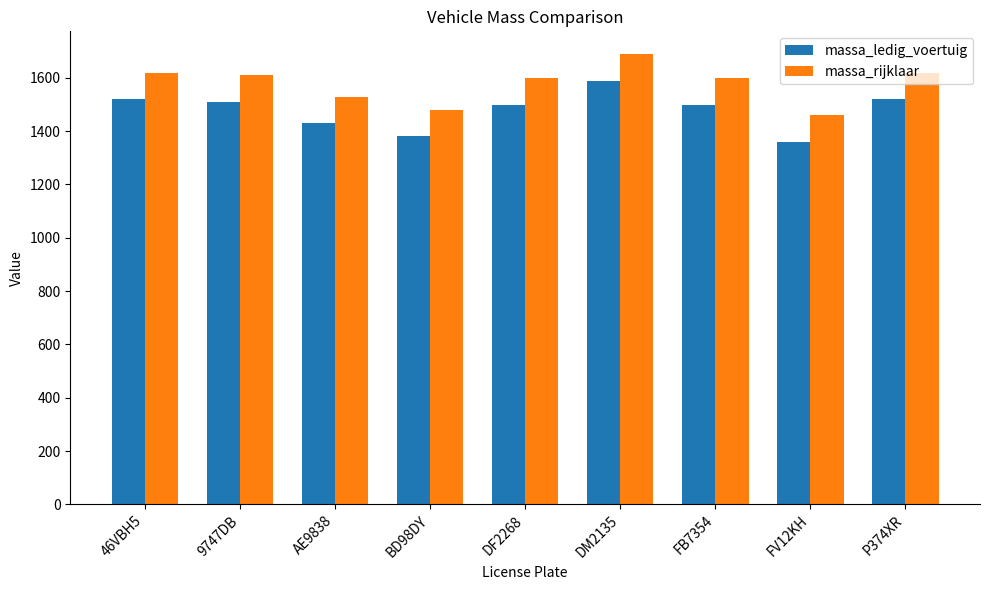

Where does the massa_rijklaar series first go above 1600?

46VBH5